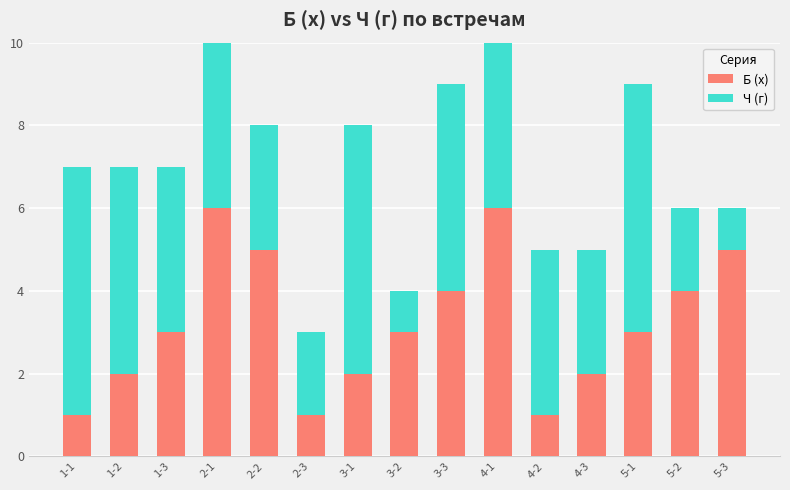

Which category has the lowest value in the Ч (г) series?

3-2